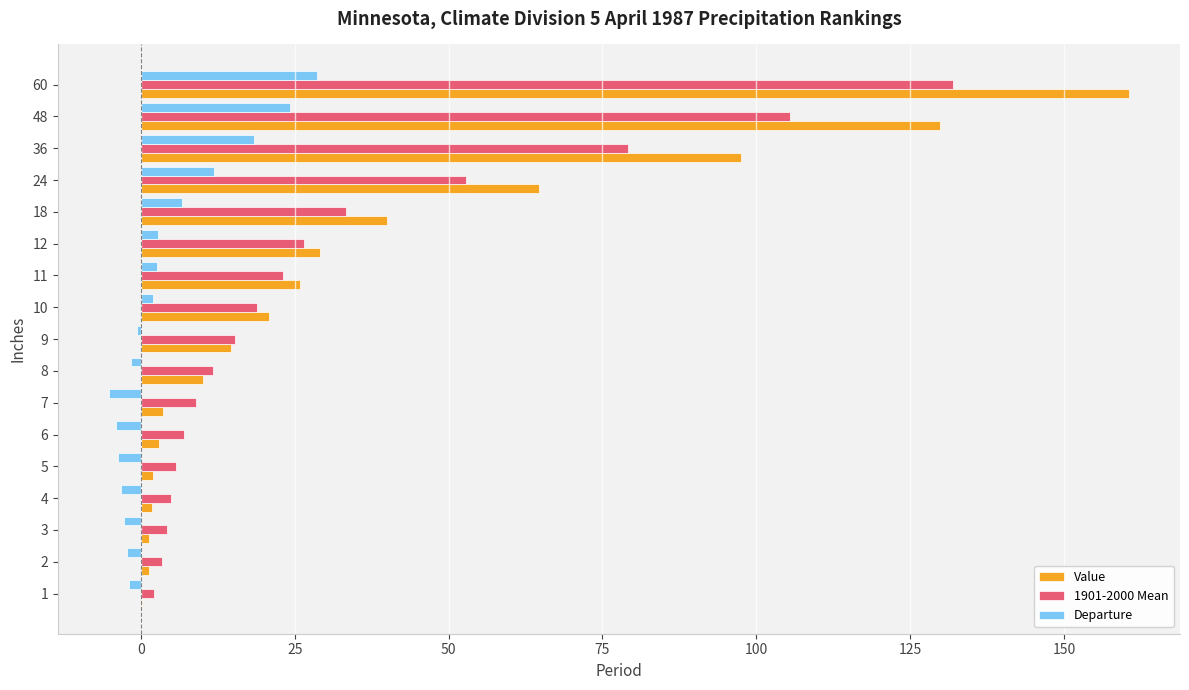

Which series has the largest total across all categories?

Value